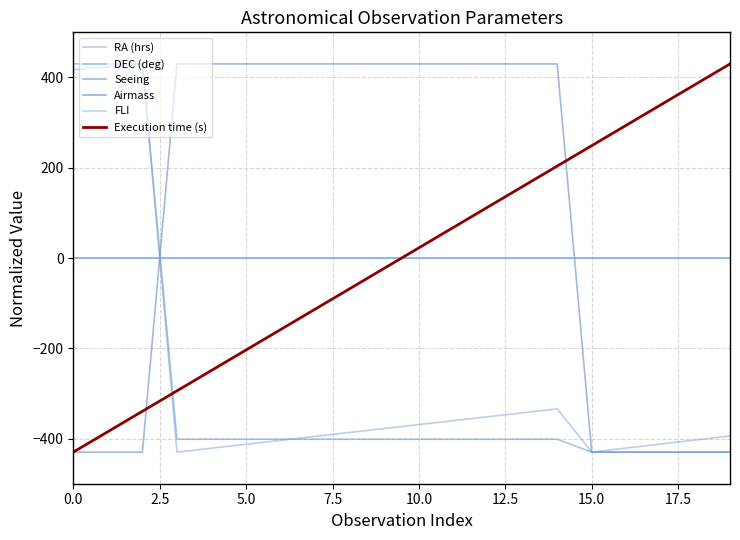

Is this an area chart (filled region under the line)?

No